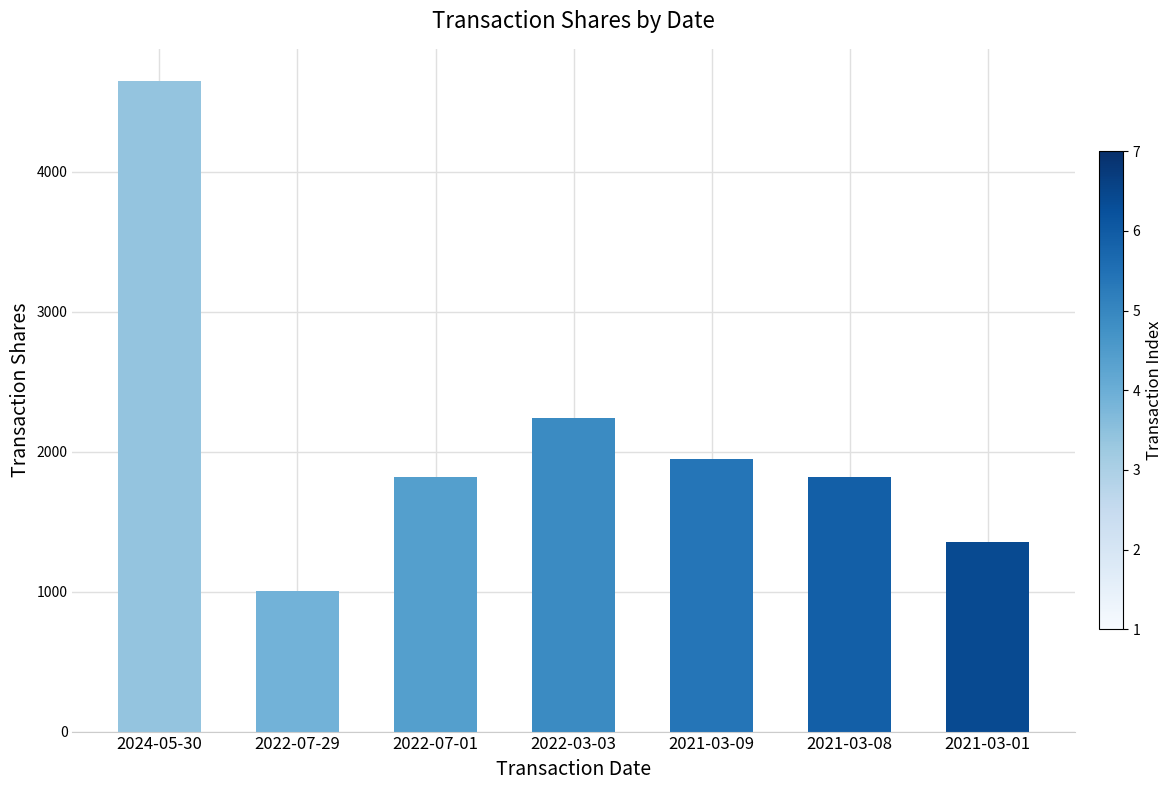

What is the smallest value displayed?

1007